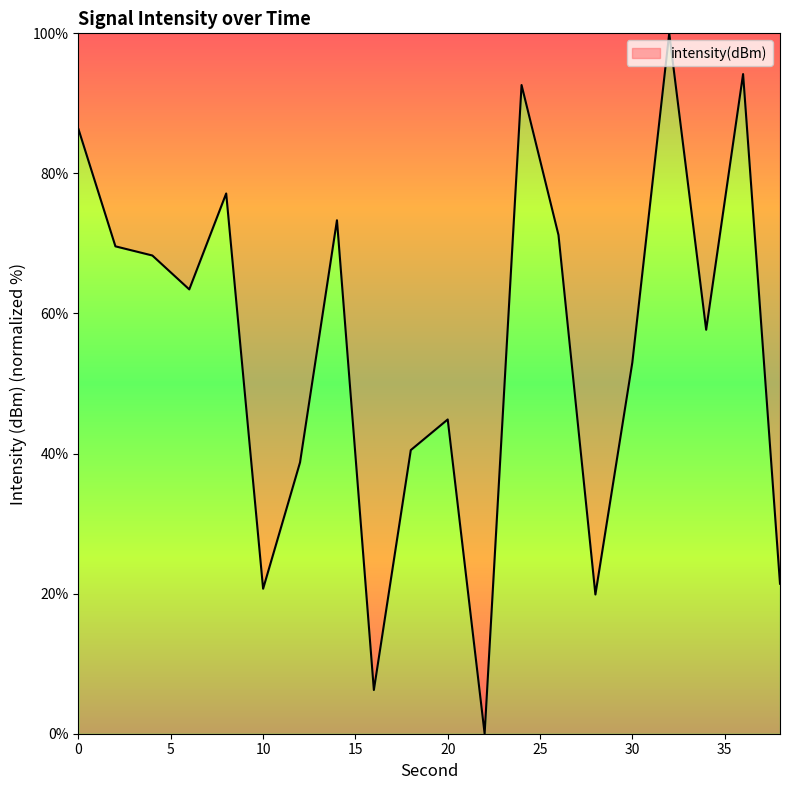

What is the greatest value displayed?

100.0